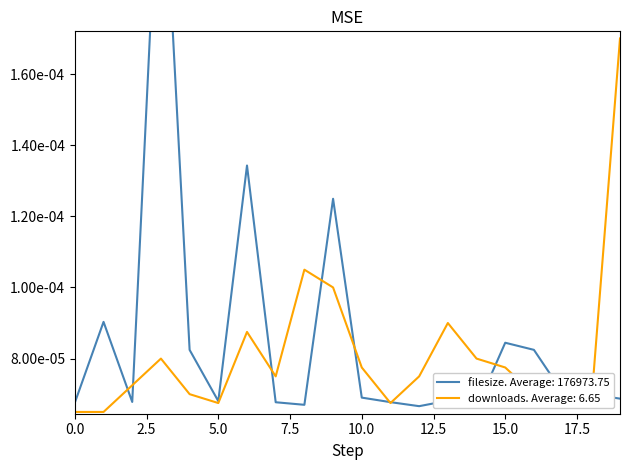

How many interior local peaks does the downloads series have?

4